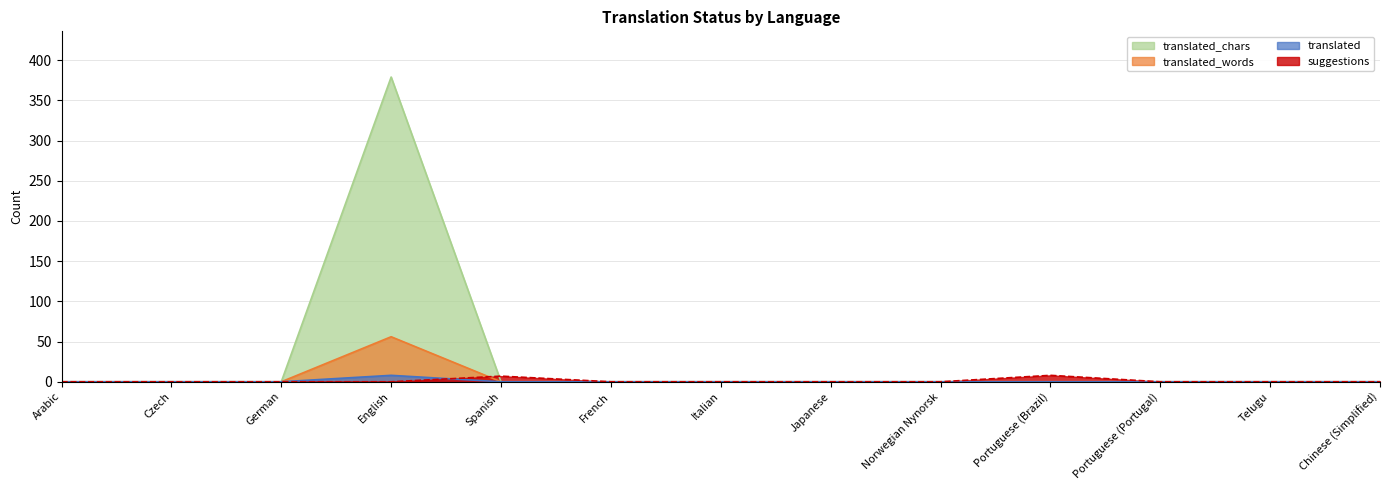

At Italian, list the series in order from smallest to largest.

translated, translated_words, translated_chars, suggestions